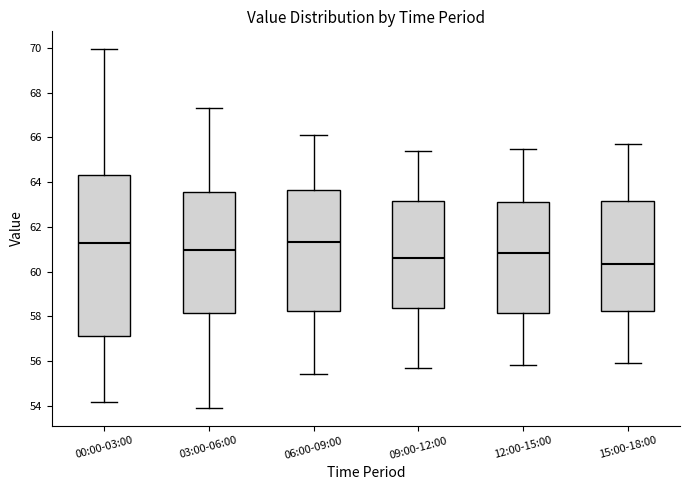

Reading left to right, transcribe this box plot: for each box, give where its median line is, the range the box spans, and where its two whiskers end, as read against the y-axis. The values are not printed on the chart, so give them approximately, as read against the axis.

00:00-03:00: median 61.2, box 57.2 to 64.4, whiskers 54.2 to 70.0
03:00-06:00: median 61.0, box 58.2 to 63.6, whiskers 54.0 to 67.4
06:00-09:00: median 61.4, box 58.2 to 63.6, whiskers 55.4 to 66.2
09:00-12:00: median 60.6, box 58.4 to 63.2, whiskers 55.8 to 65.4
12:00-15:00: median 60.8, box 58.2 to 63.2, whiskers 55.8 to 65.6
15:00-18:00: median 60.4, box 58.2 to 63.2, whiskers 56.0 to 65.8